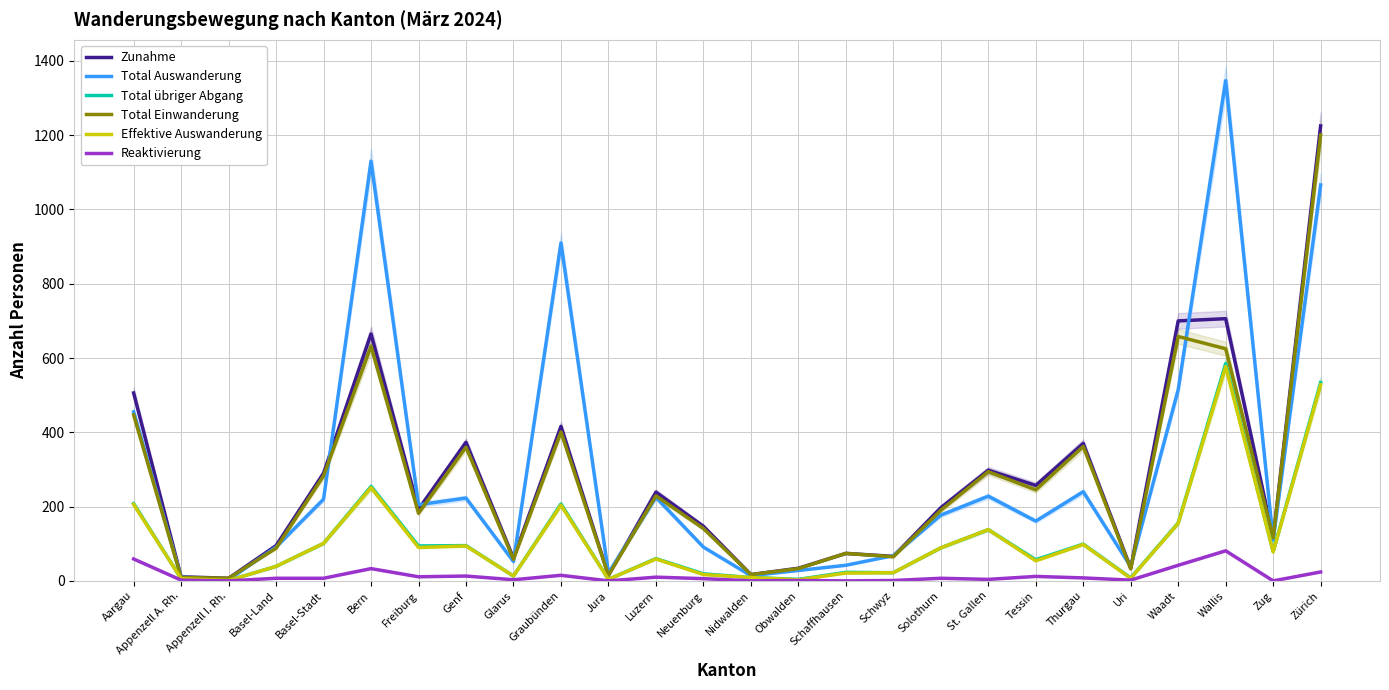

How many data points in Total Auswanderung are less than 177?

13